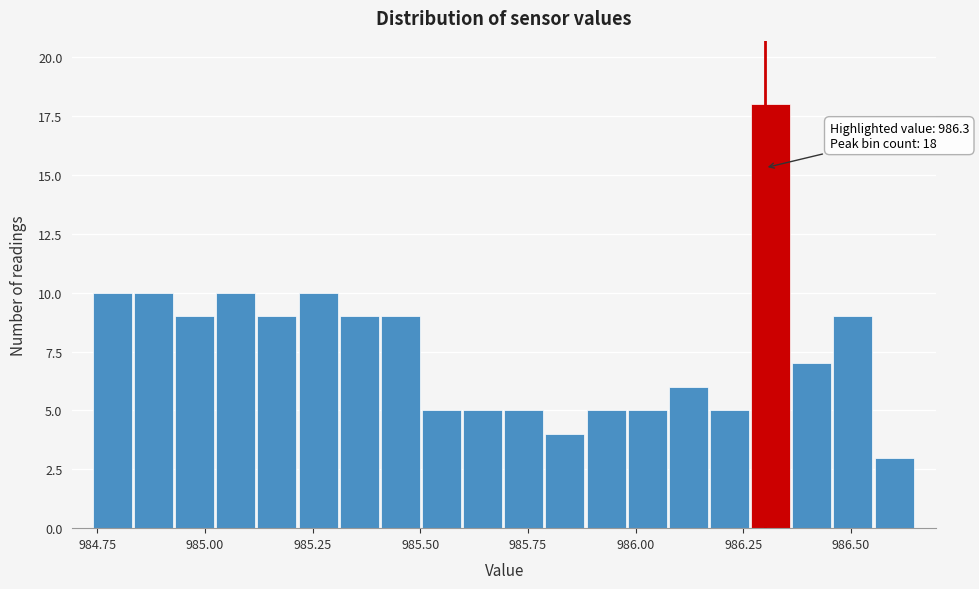

Read against the x-axis, roughly where is the centre of the tallest bar?

986.30